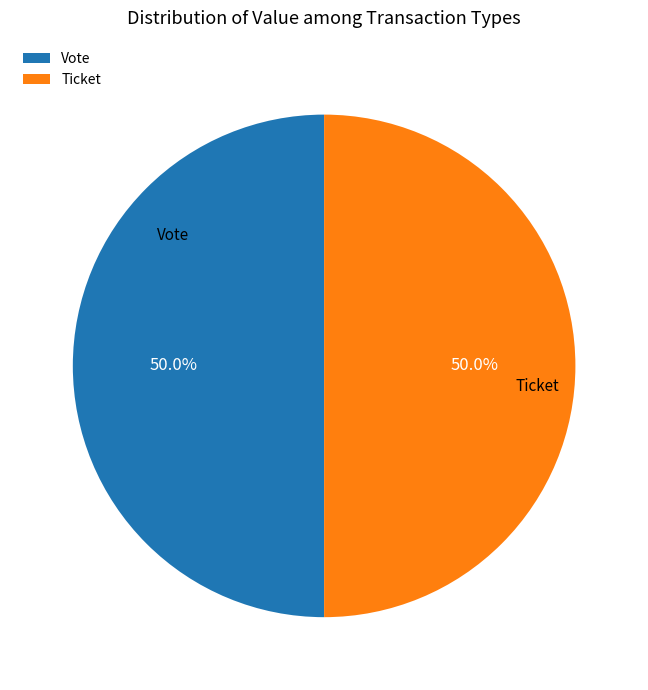

How many segments does this pie chart have?

2